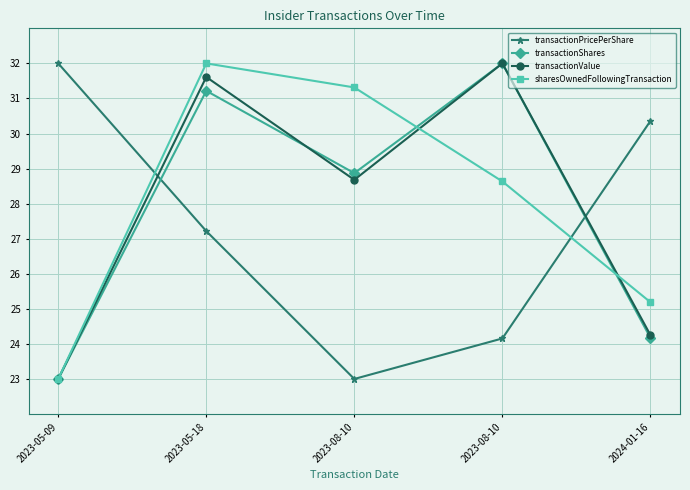

After their last crossing, which series has the higher values: transactionPricePerShare or transactionShares?

transactionPricePerShare